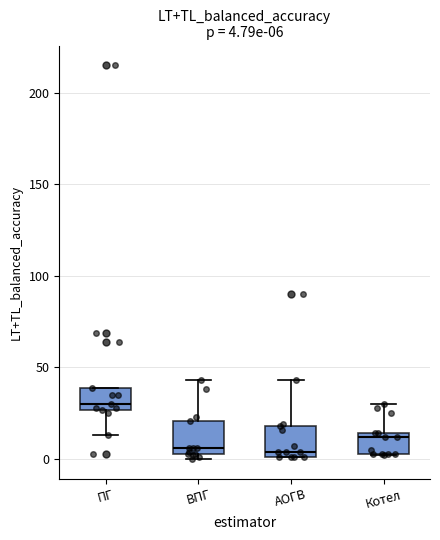

Which box has the highest median line?

ПГ